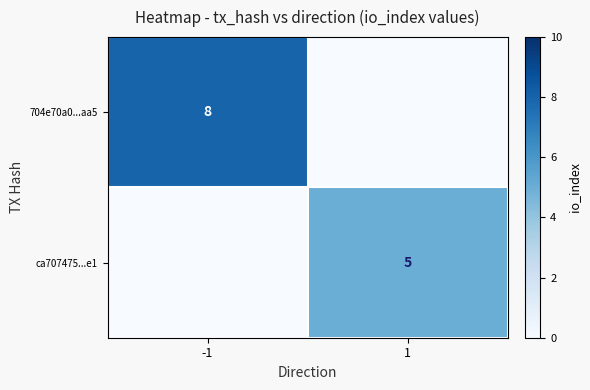

The value of 704e70a0...aa5 at -1 is 8. True or false?

True